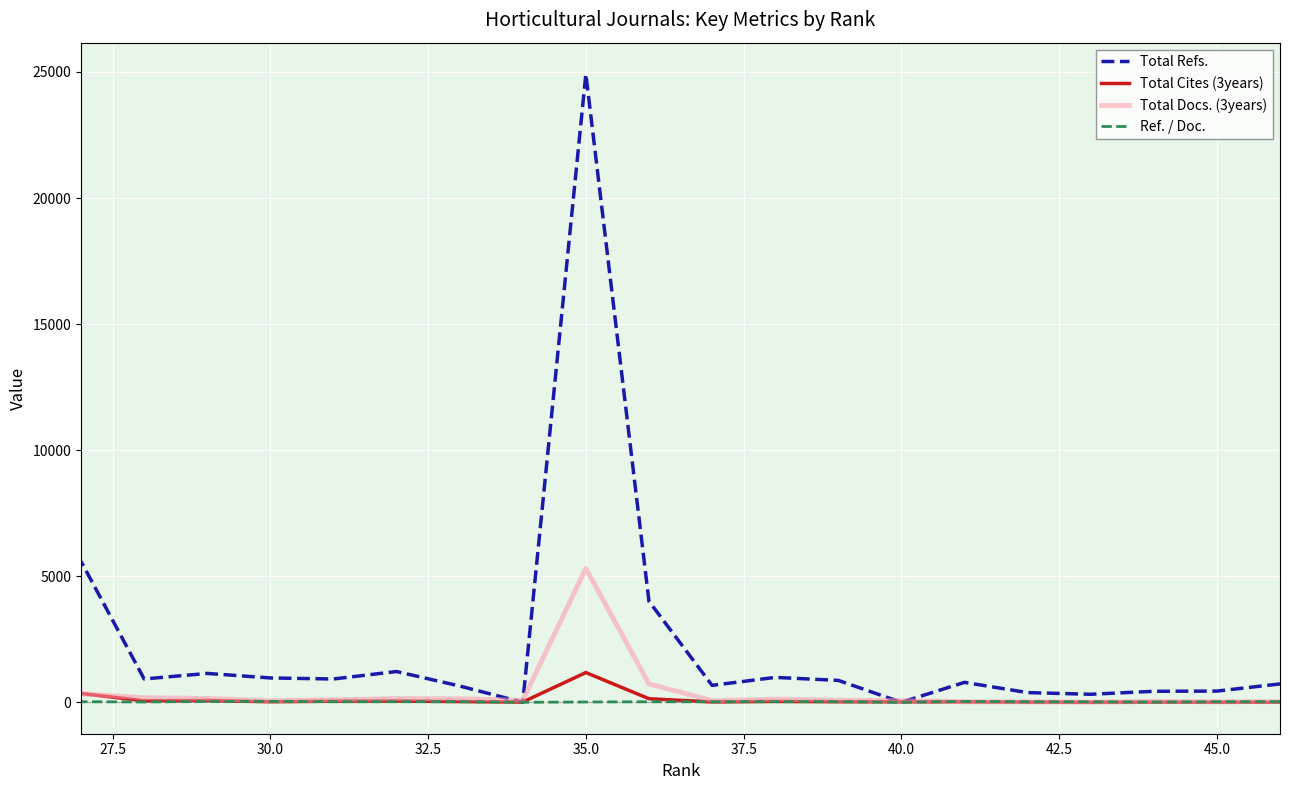

What is the difference between the maximum and second lowest values in the Total Docs. (3years) series?

5291